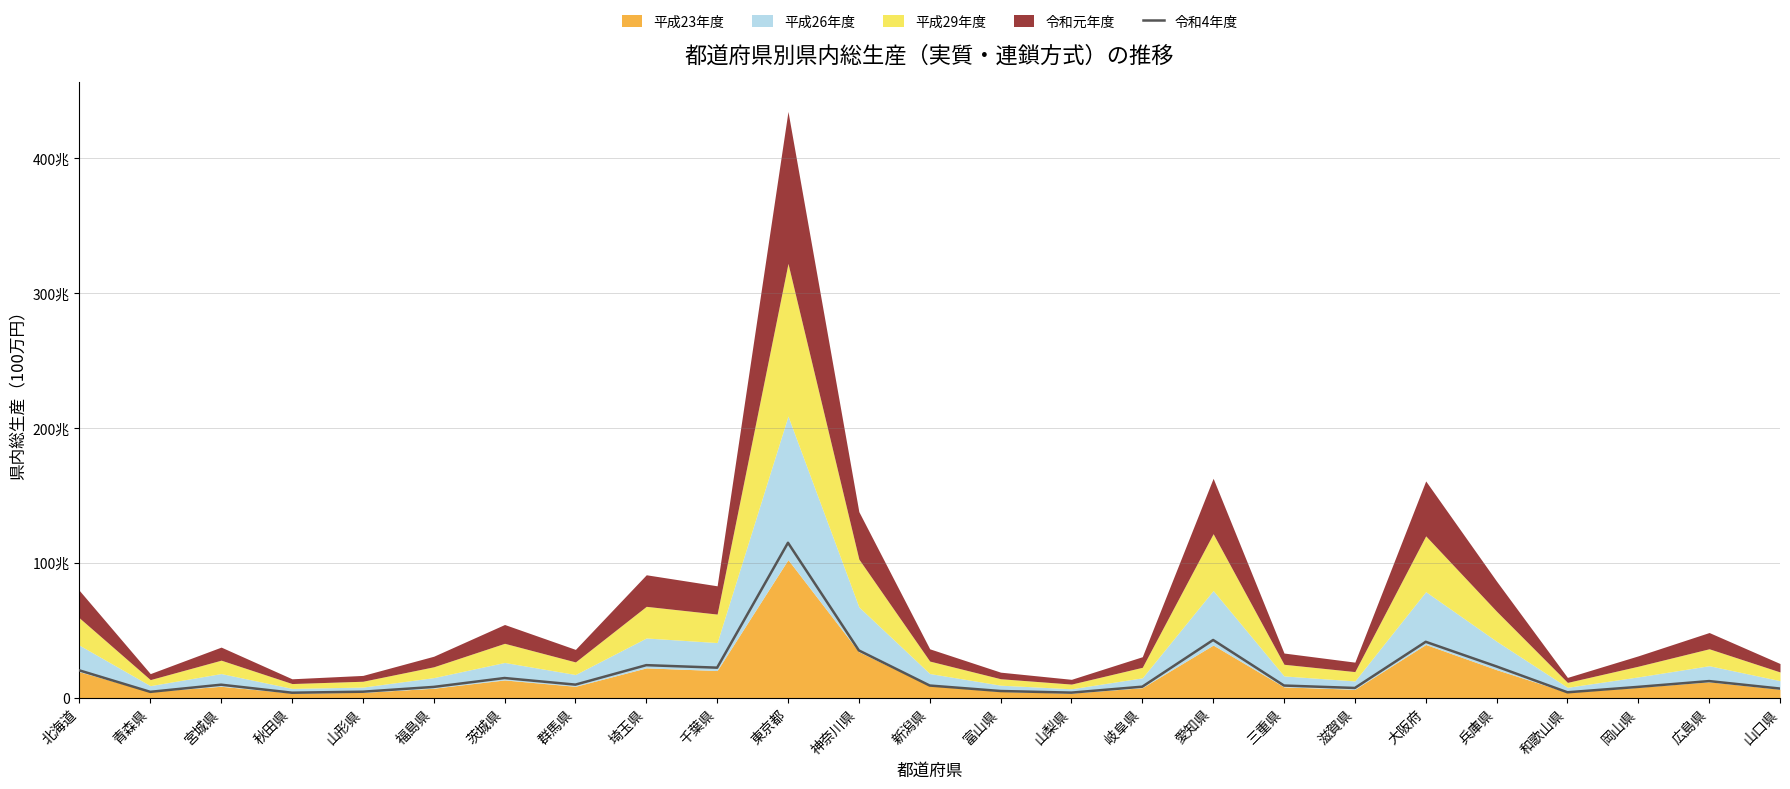

What is the maximum value shown in the chart?

114807691